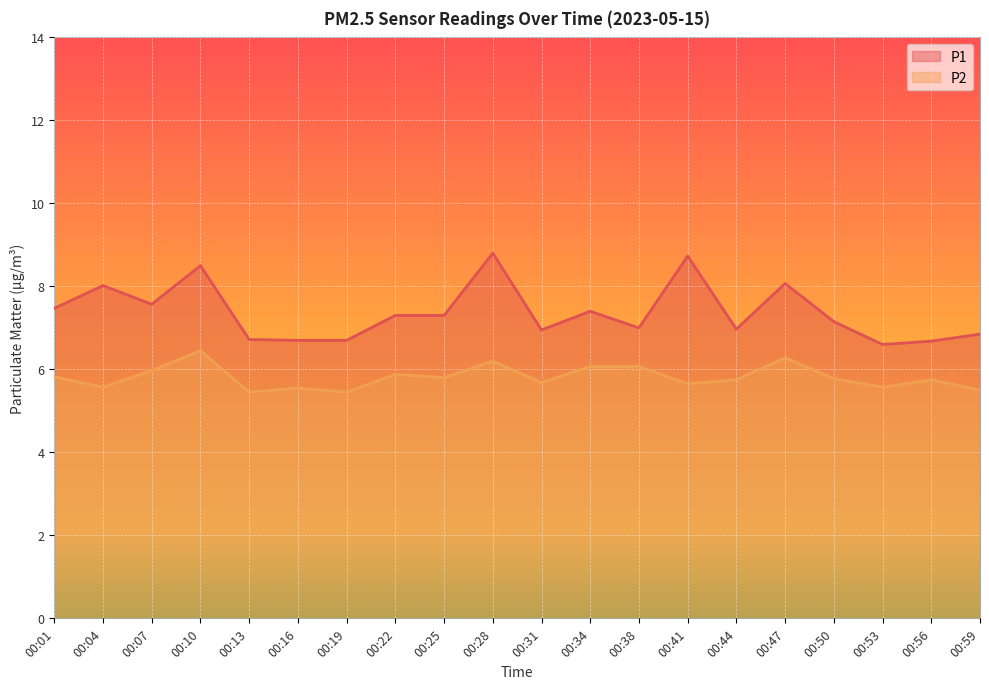

What is the sum of all P2 values?

116.2